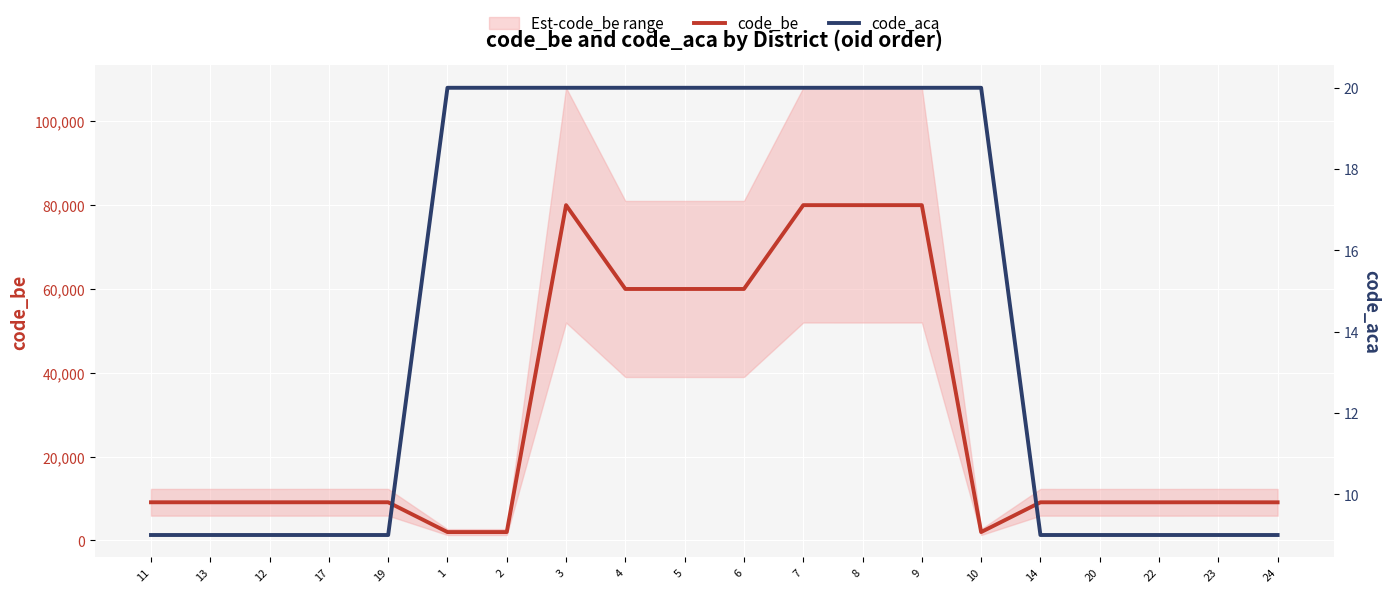

How many data points does each series have?

20